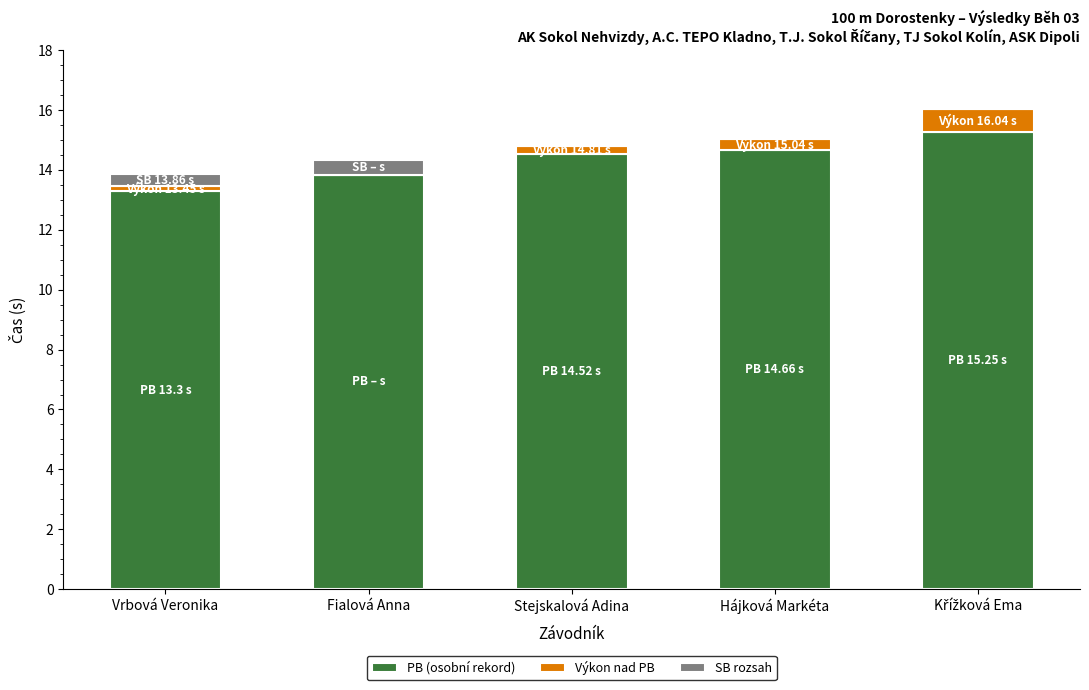

What is the total value across all series at Hájková Markéta?

15.0